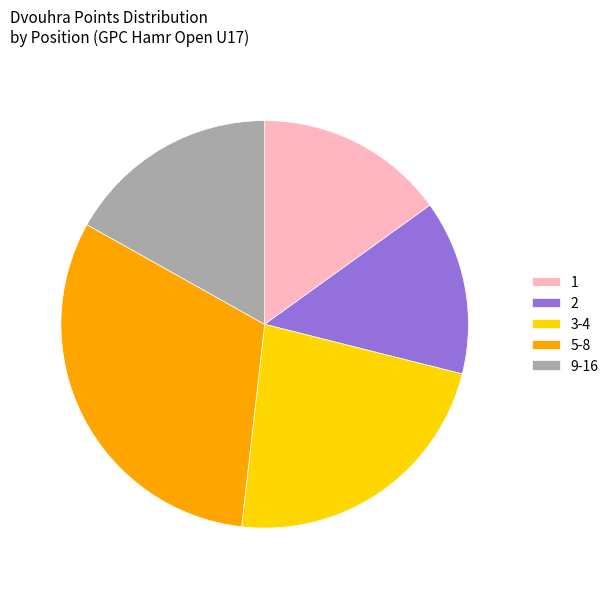

Combined, do 3-4 and 2 account for over 50%?

No